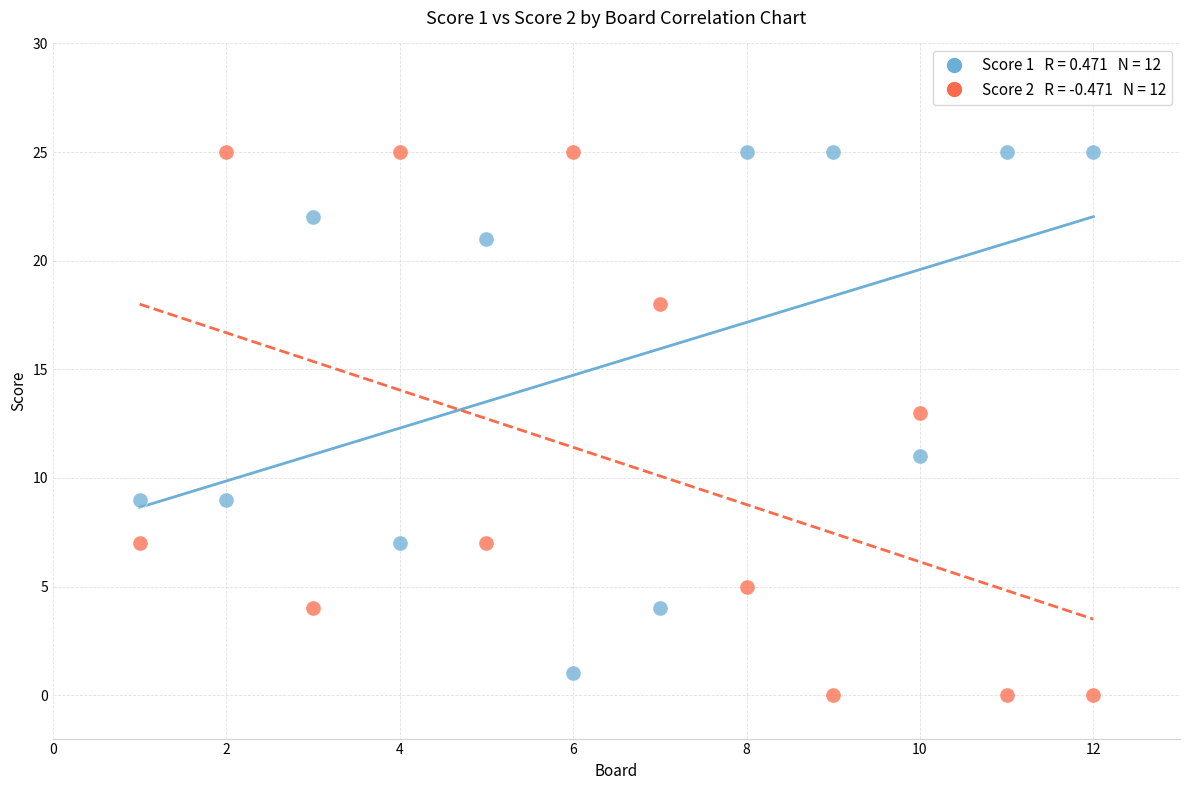

Across all data points, what is the range of X values (max minus min)?

11